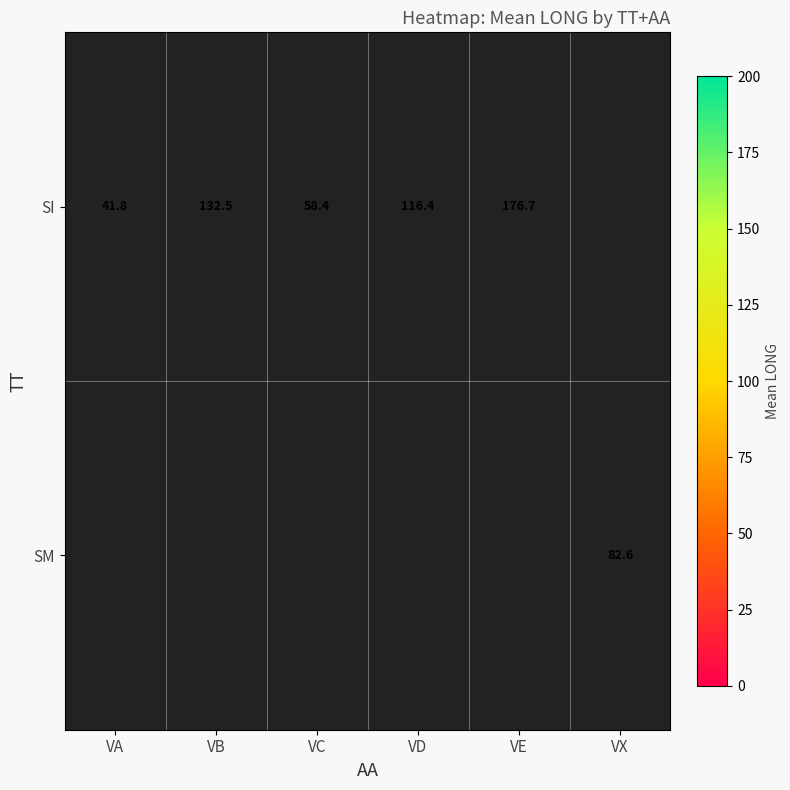

The SM series shows 82.6 at VX. True or false?

True